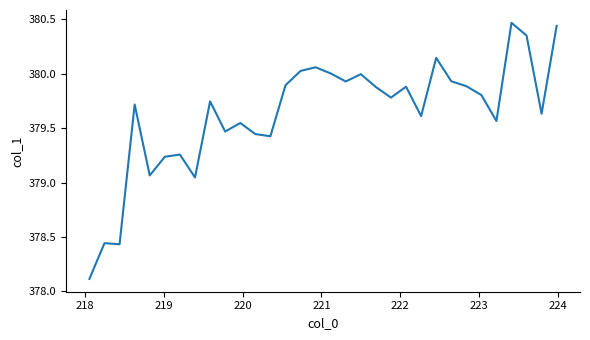

What is the sum of all values?

12148.2